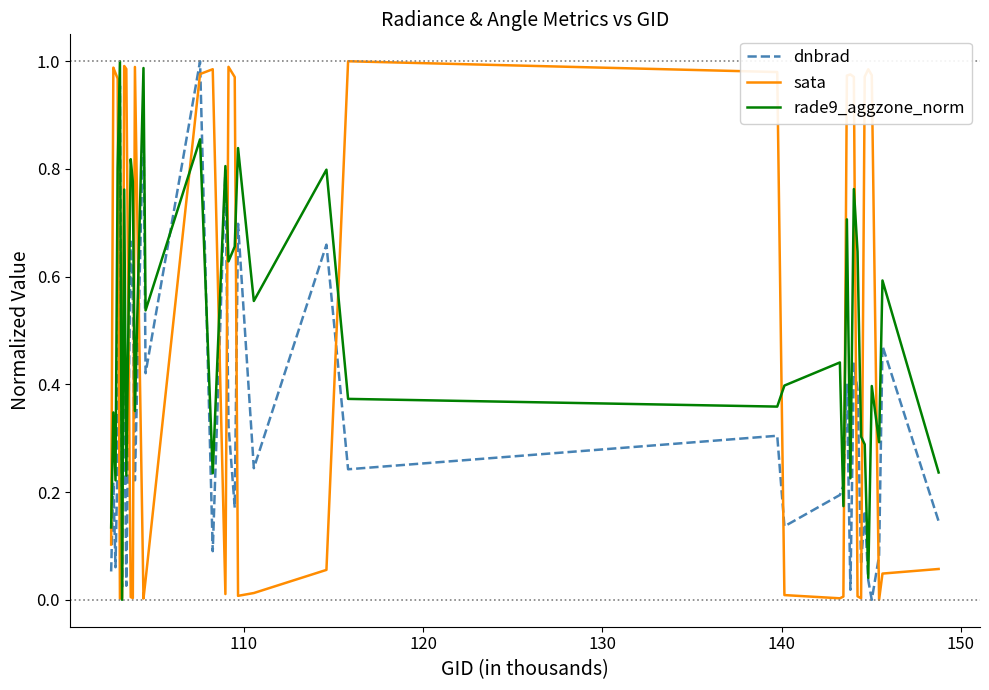

How many times do dnbrad and sata cross each other?

15